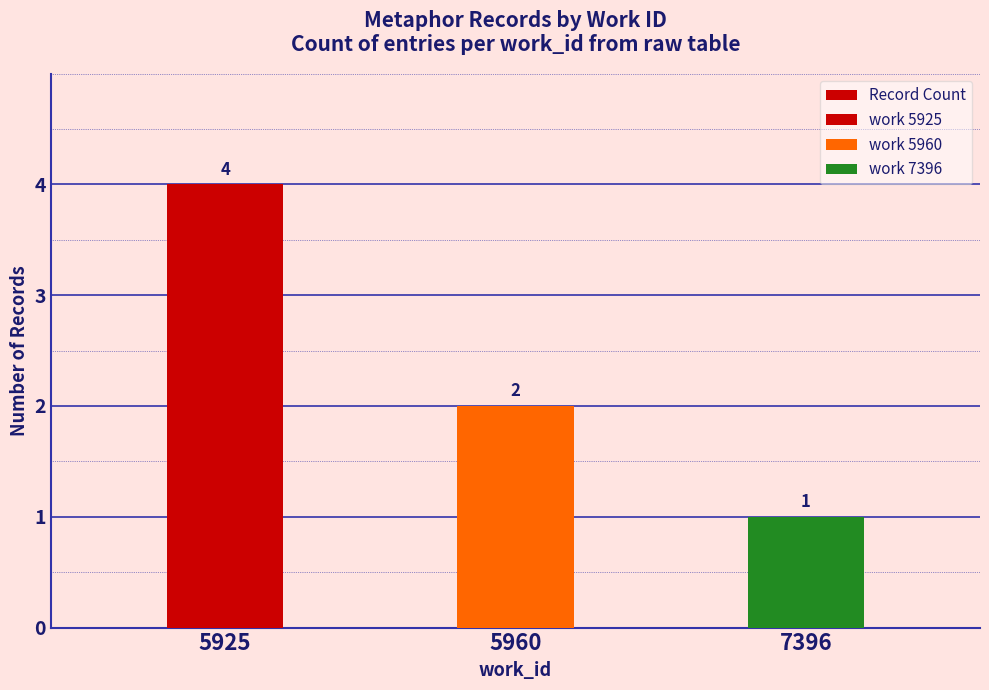

Reading left to right, what are all the values shown in this chart?

4	2	1